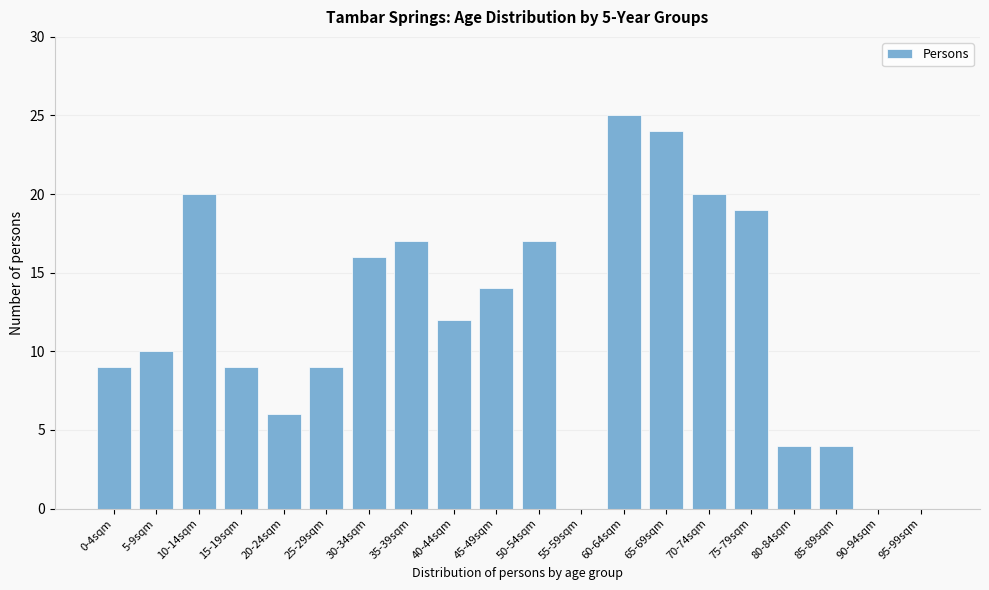

Reading left to right, transcribe all the data shown in this chart.

0-4sqm=9	5-9sqm=10	10-14sqm=20	15-19sqm=9	20-24sqm=6	25-29sqm=9	30-34sqm=16	35-39sqm=17	40-44sqm=12	45-49sqm=14	50-54sqm=17	55-59sqm=0	60-64sqm=25	65-69sqm=24	70-74sqm=20	75-79sqm=19	80-84sqm=4	85-89sqm=4	90-94sqm=0	95-99sqm=0